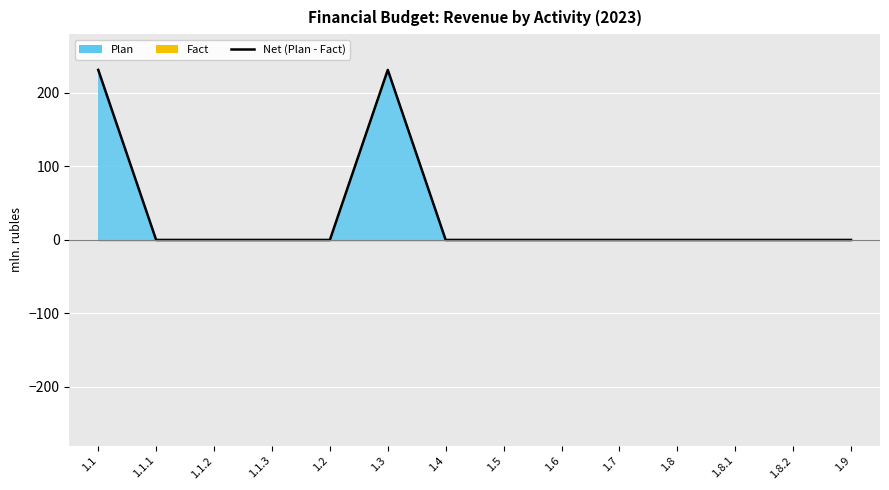

List the labels in order of value, smallest first.

1.1.1, 1.1.2, 1.1.3, 1.2, 1.4, 1.5, 1.6, 1.7, 1.8, 1.8.1, 1.8.2, 1.9, 1.1, 1.3